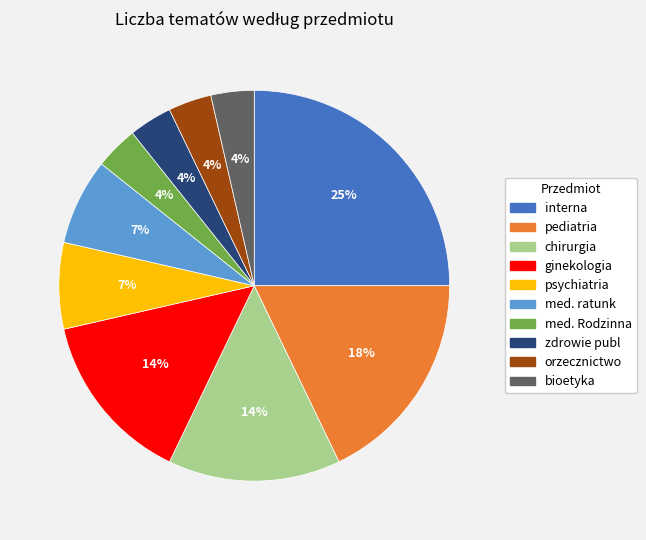

How many slices are in this pie chart?

10